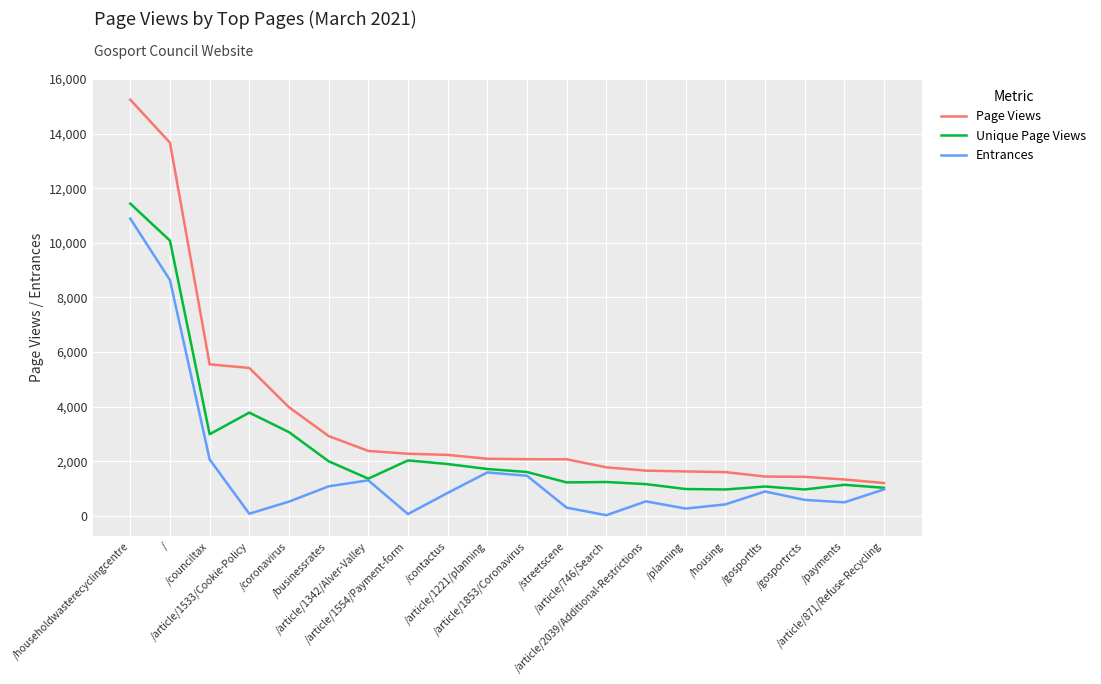

What is the spread (max minus min) of values at /housing?

1183